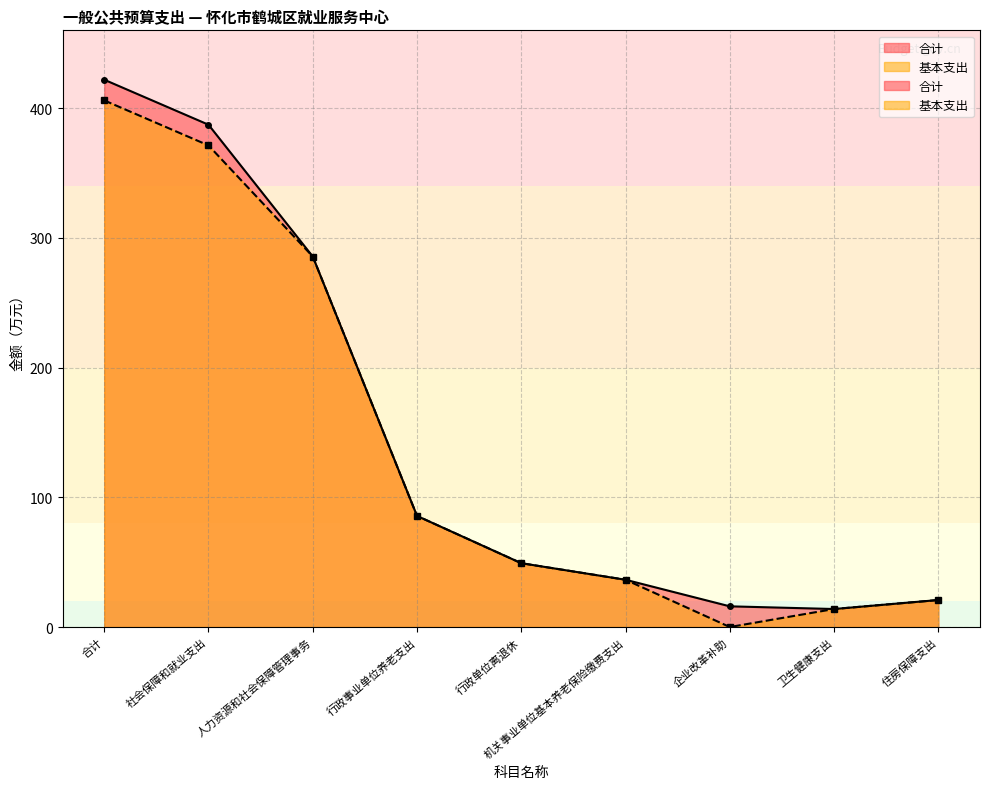

At 卫生健康支出, list the series in order from smallest to largest.

合计, 基本支出